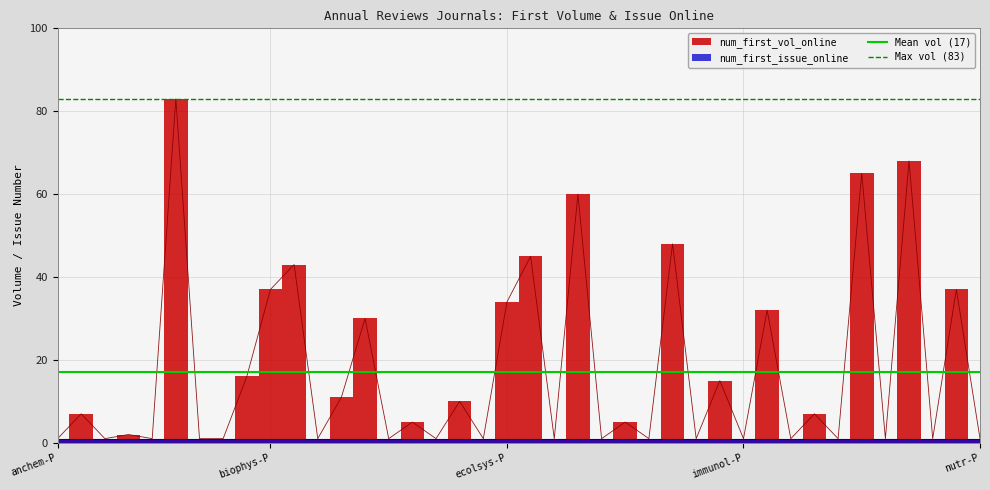

What is the sum of all Mean vol (17) values?

34.0